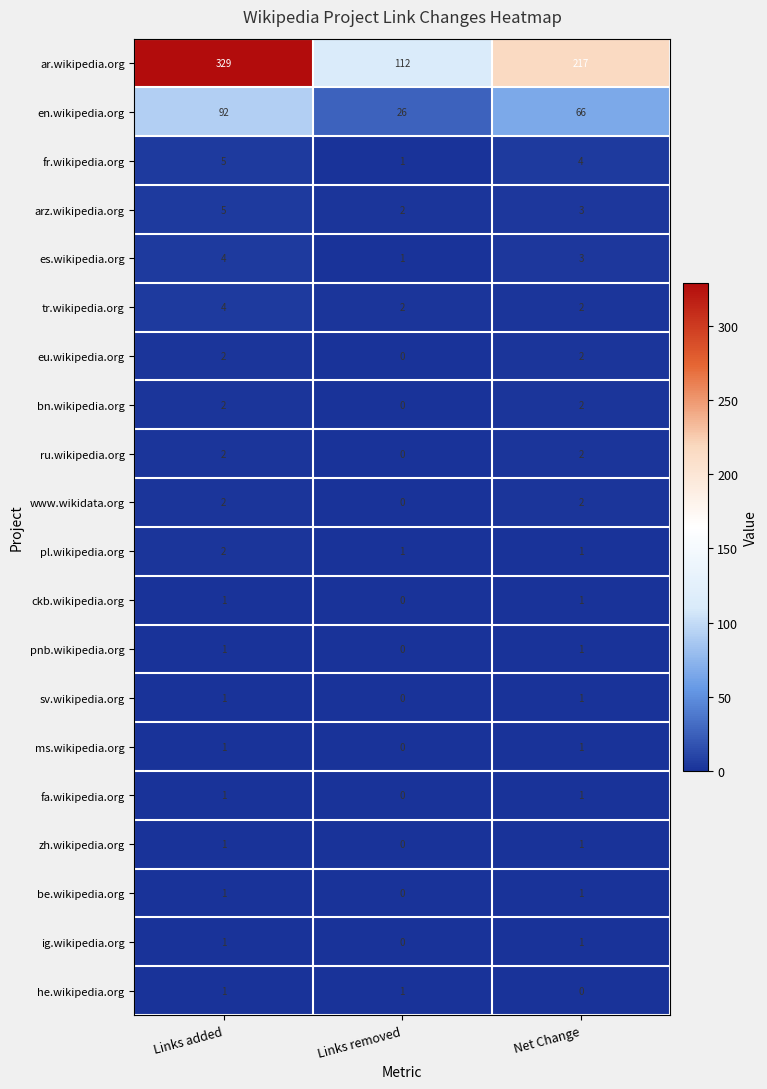

What is the spread (max minus min) of values at Links removed?

112